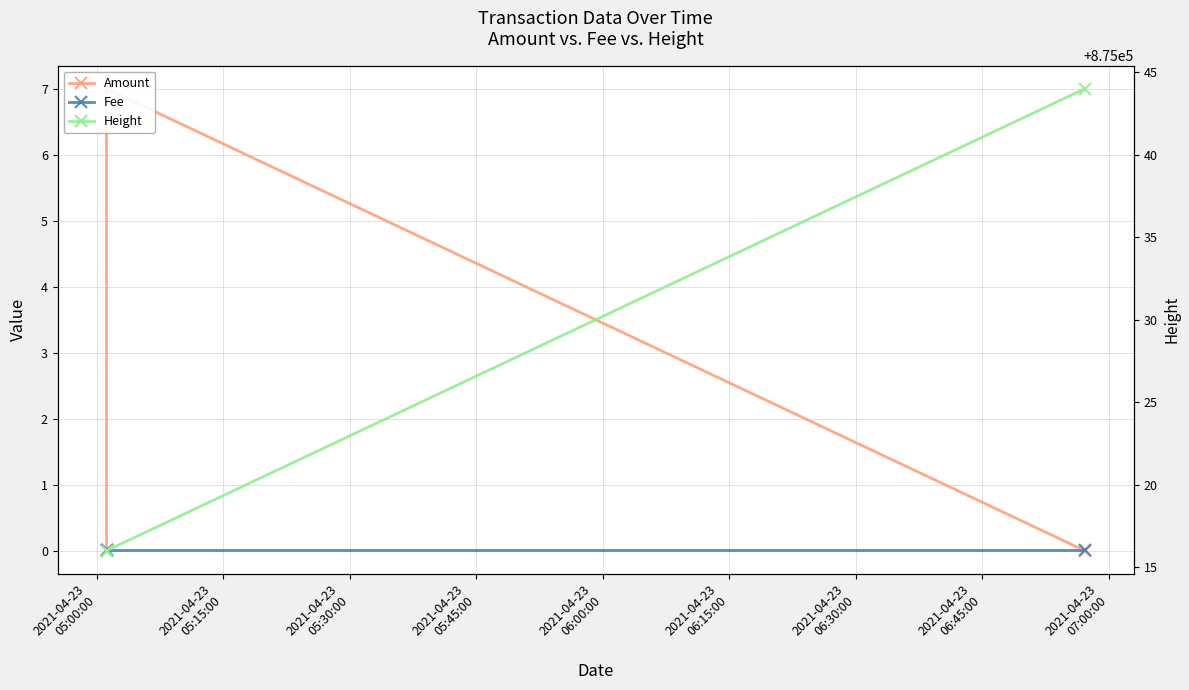

Reading left to right, list all the values displayed in this chart.

Amount: 0.0	7.0	0.0
Fee: 0.0	0.0	0.0
Height: 875016.0	875016.0	875044.0